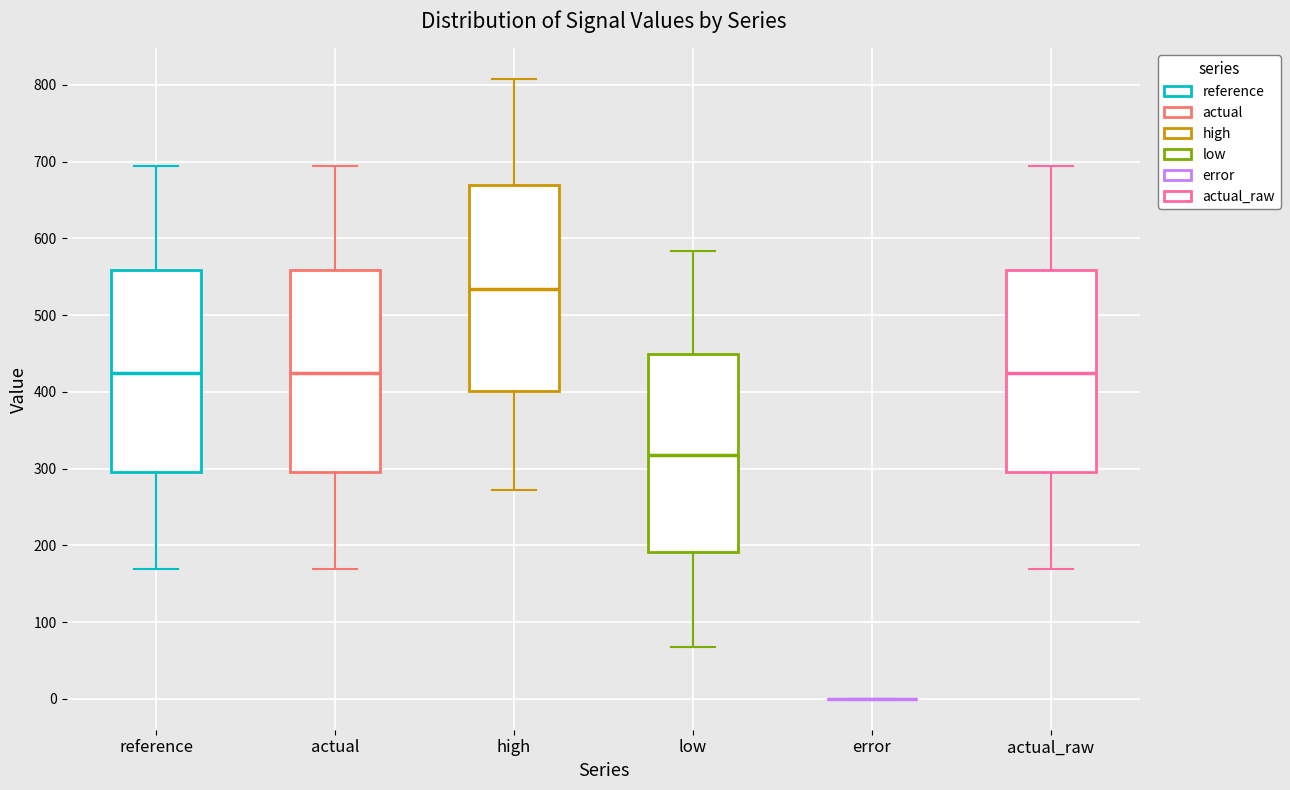

Reading left to right, transcribe this box plot: for each box, give where its median line is, the range the box spans, and where its two whiskers end, as read against the y-axis. The values are not printed on the chart, so give them approximately, as read against the axis.

reference: median 430, box 290 to 560, whiskers 170 to 690
actual: median 430, box 290 to 560, whiskers 170 to 690
high: median 530, box 400 to 670, whiskers 270 to 810
low: median 320, box 190 to 450, whiskers 70 to 580
error: box collapsed to a line at 0, whiskers 0 to 0
actual_raw: median 430, box 290 to 560, whiskers 170 to 690